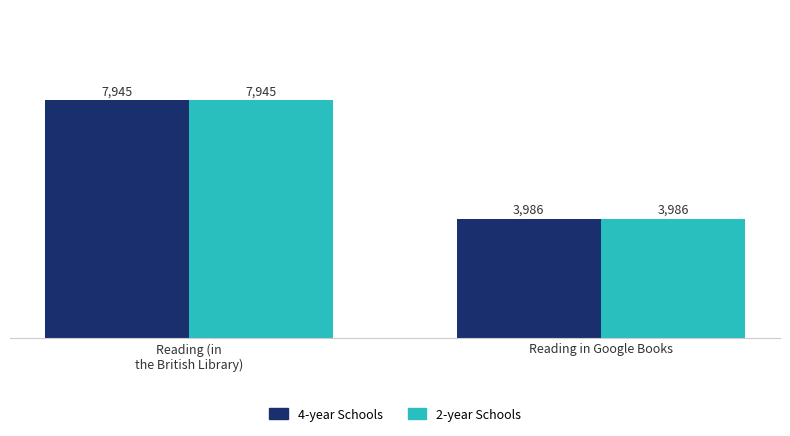

What is the sum of all 2-year Schools values?

11931